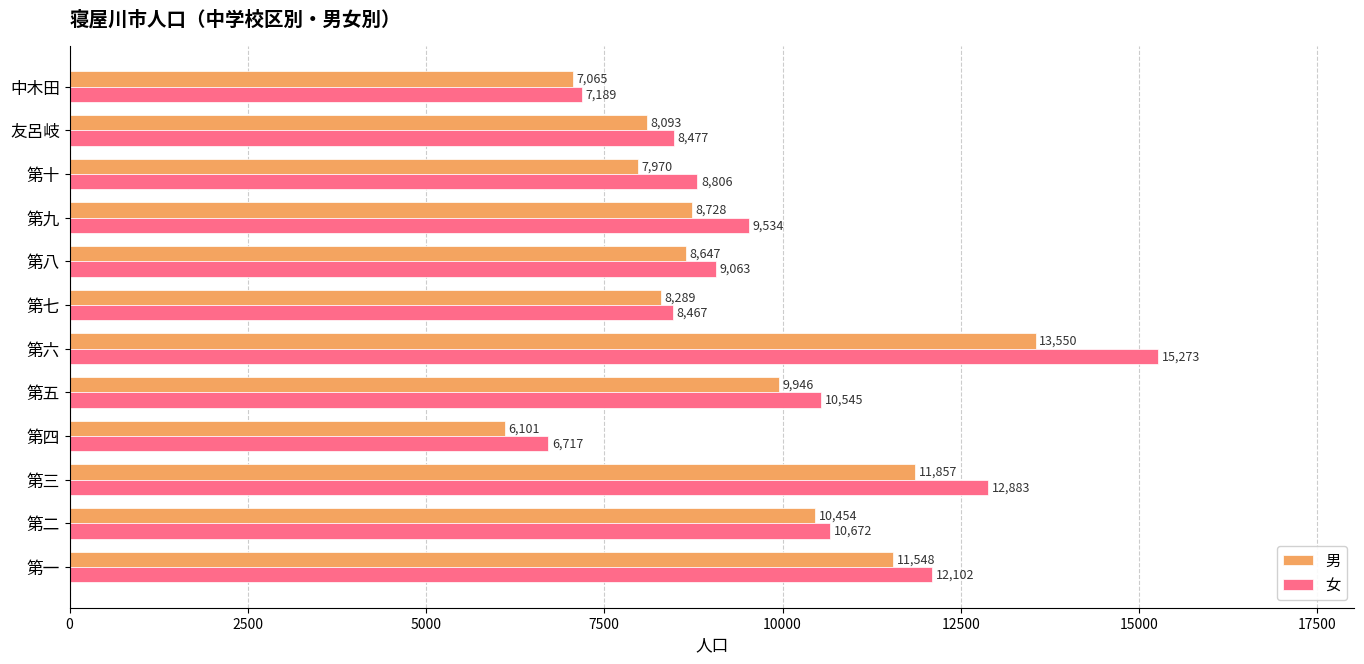

What is the average value of the 男 series?

9354